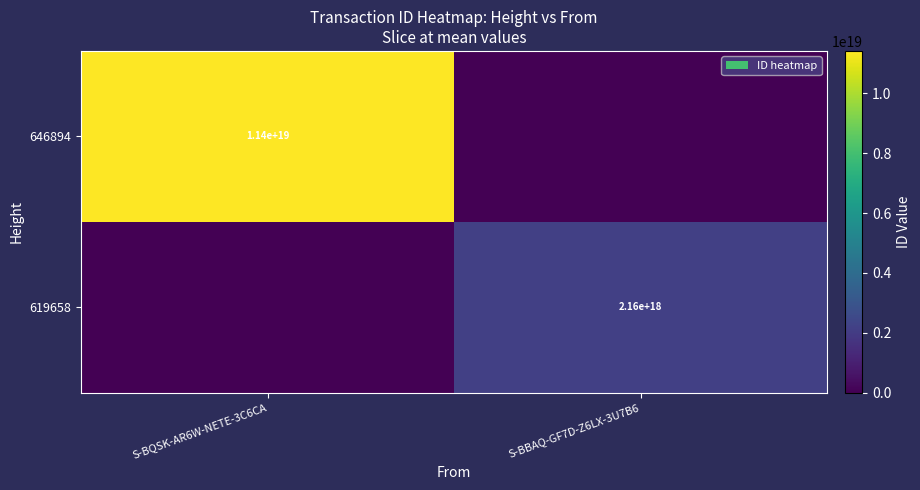

The 619658 series shows 1046872088213750400 at S-BBAQ-GF7D-Z6LX-3U7B6. True or false?

False